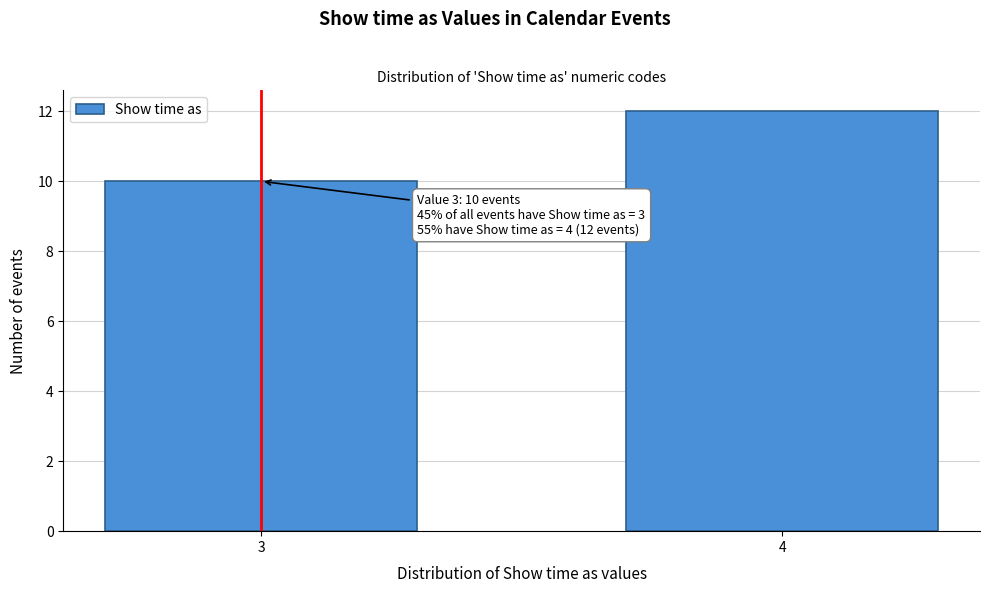

Reading left to right, transcribe all the data shown in this chart.

10	12